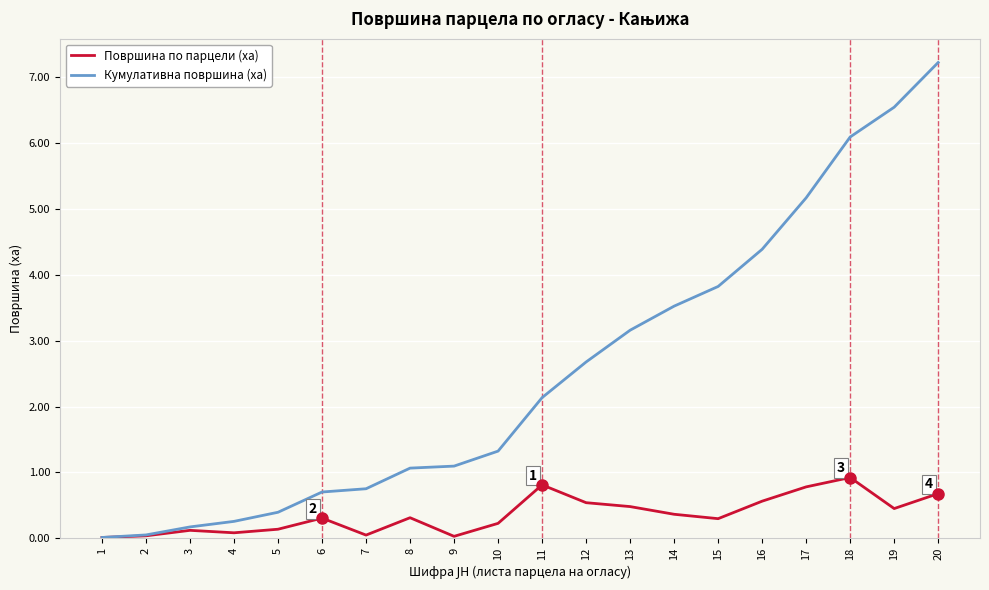

True or false: Кумулативна површина (ха) has a value of 0.1 at 2.

True